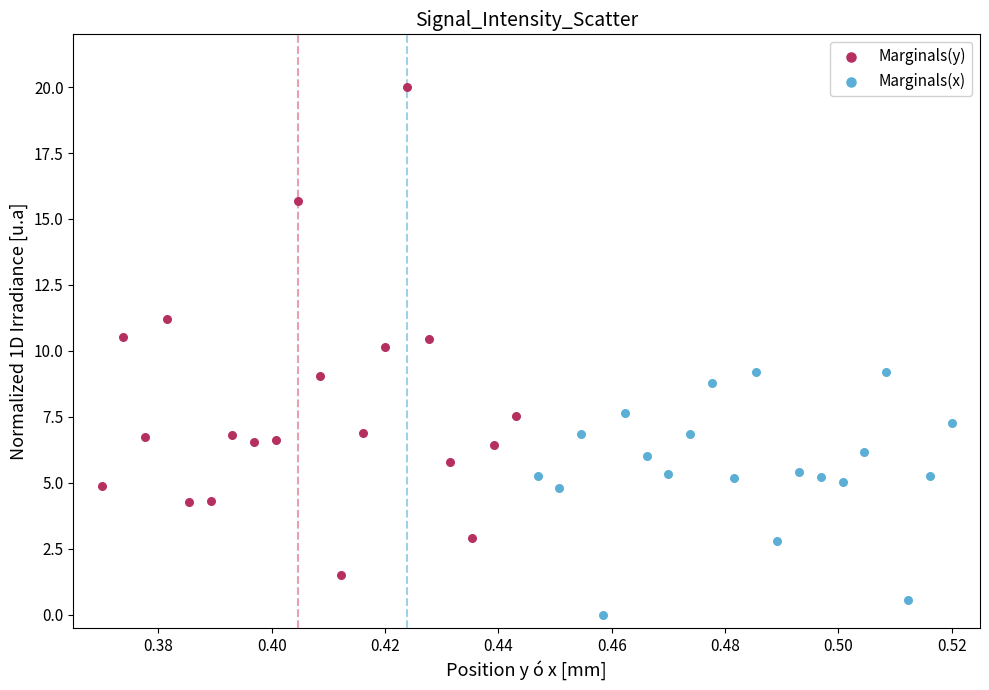

Which series contains the lowest Y value?

Marginals(x)